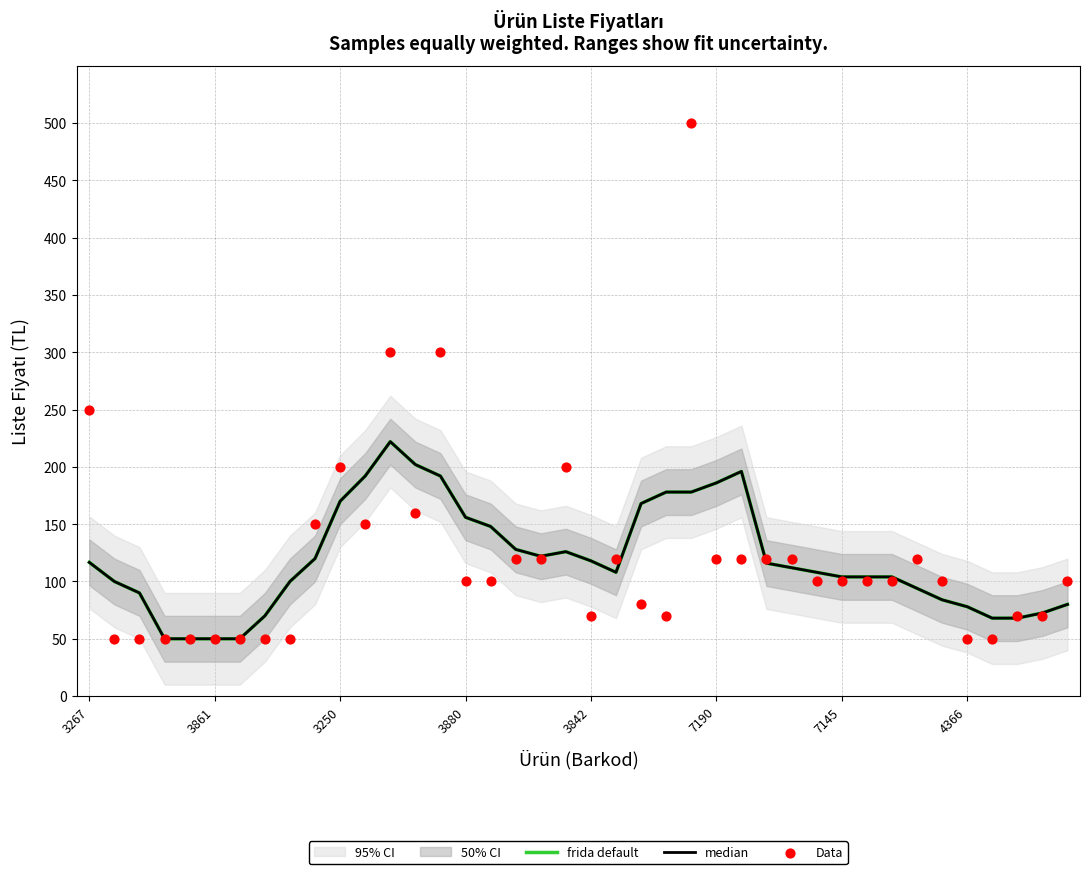

What are all the series names shown in the legend?

frida default, median, Data